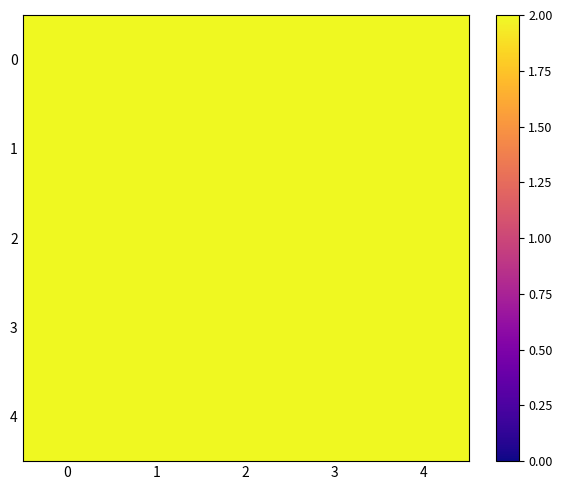

Rank the series by their average value, from highest to lowest.

4, 3, 2, 1, 0